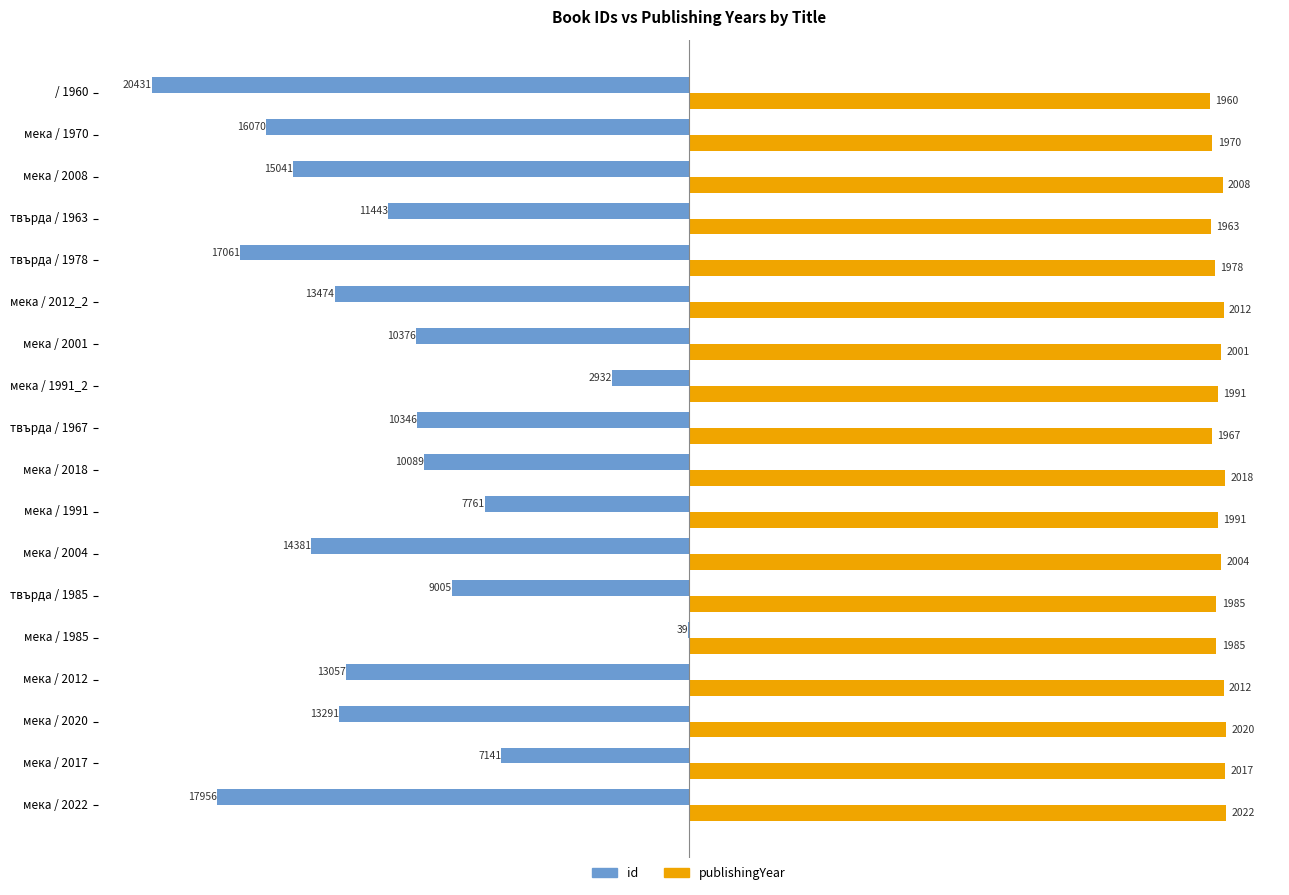

What is the sum of all publishingYear values?

35904.0